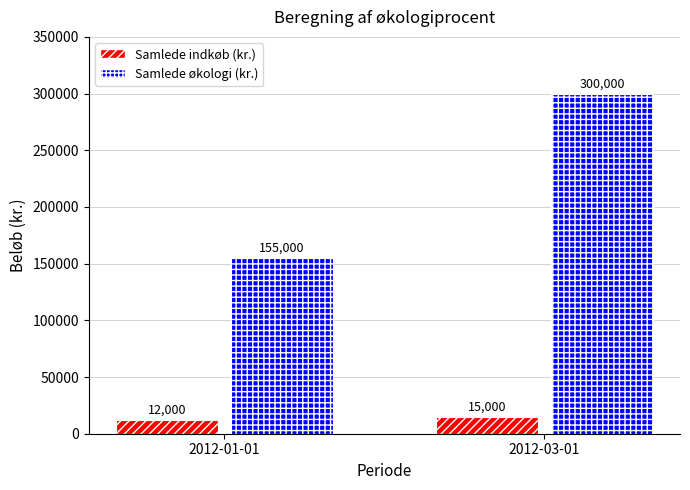

How many bars are there in each group?

2